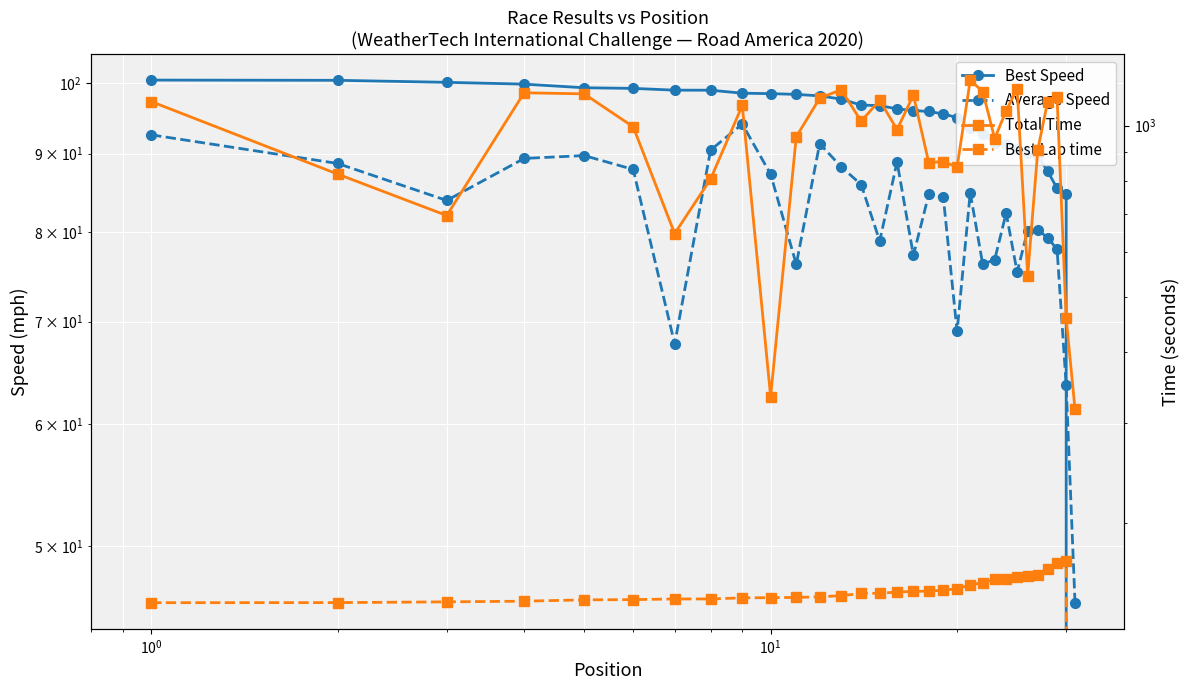

What are all the series names shown in the legend?

Best Speed, Average Speed, Total Time, Best Lap time